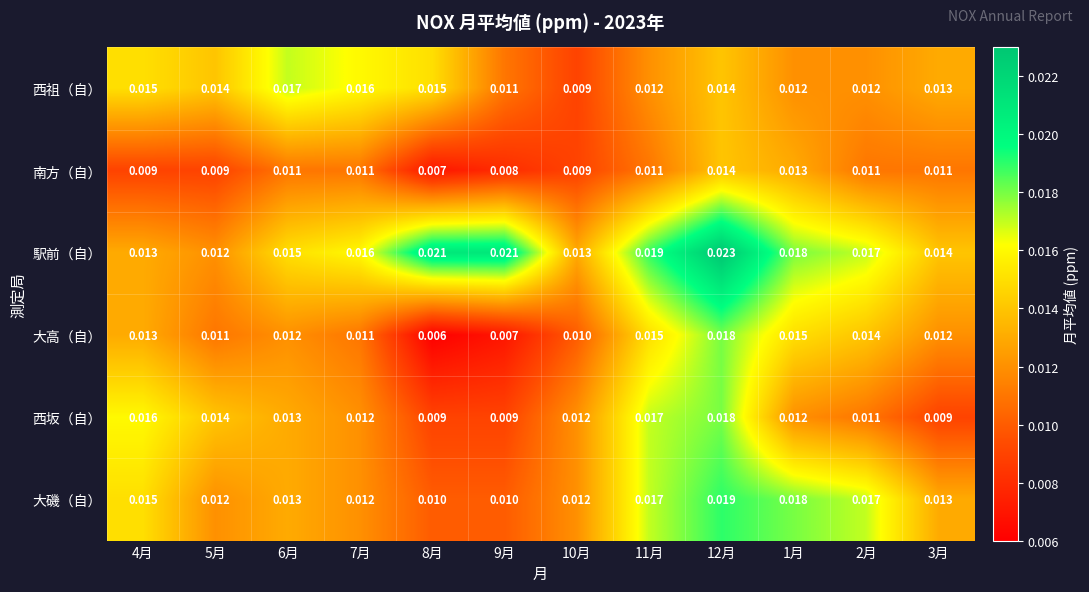

Which series has the largest total across all categories?

駅前（自）